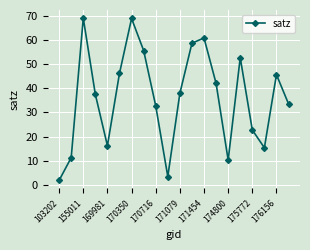

What is the average value?

36.1